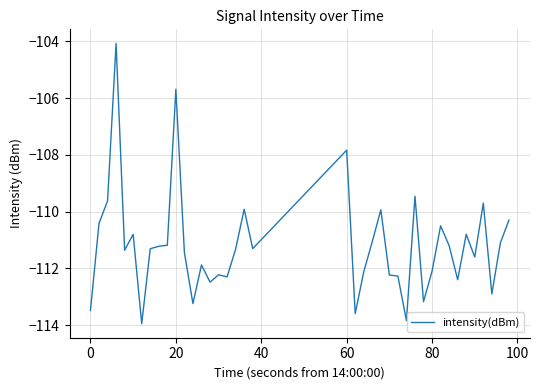

What is the greatest value displayed?

-104.1